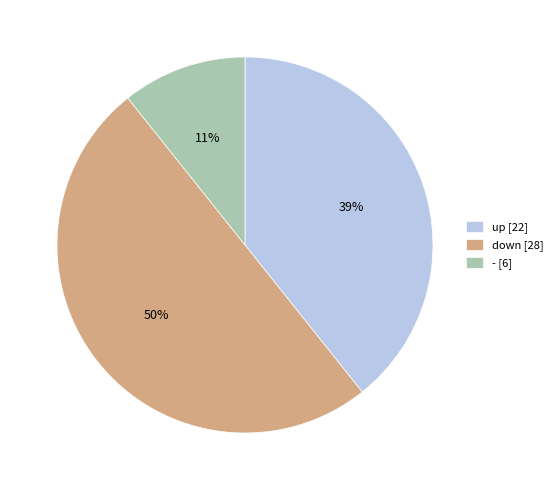

What percentage is the down [28] slice, to the nearest percent?

50%